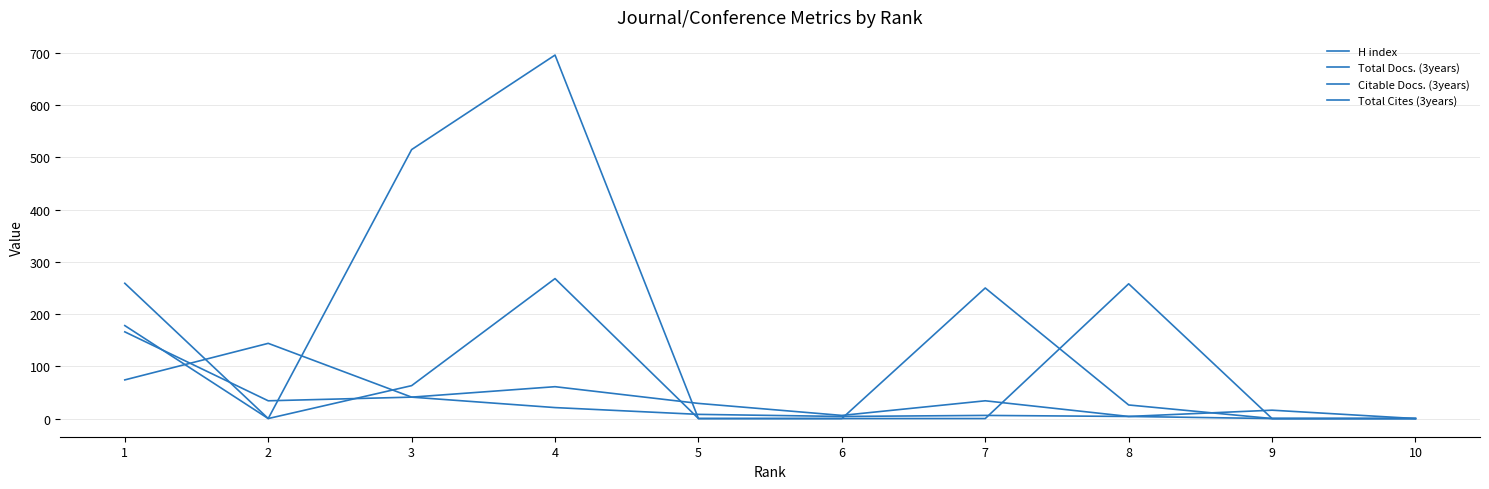

Which has a higher value, 3 or 4?

3